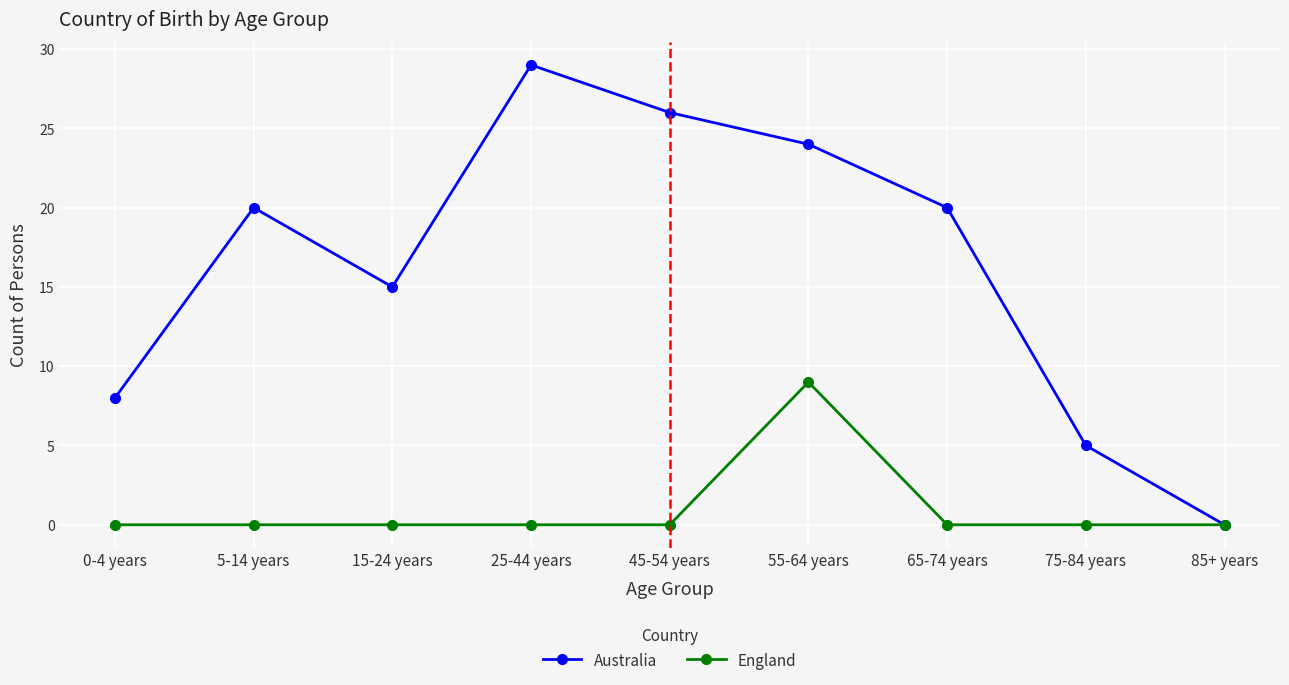

The England series shows 0 at 75-84 years. True or false?

True